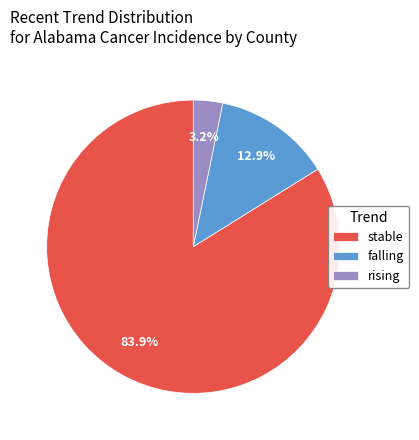

Which category has the biggest portion of the pie?

stable